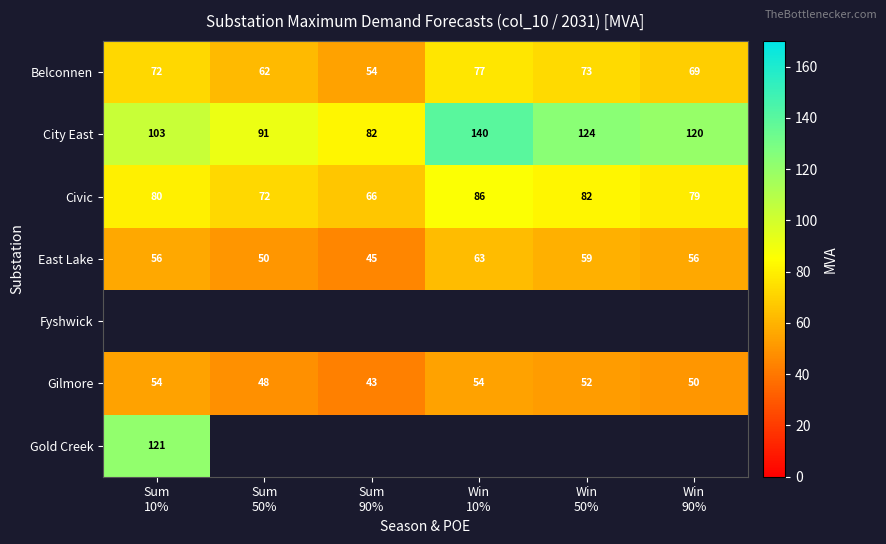

Between Win
90% and Sum
10%, which is larger?

Sum
10%